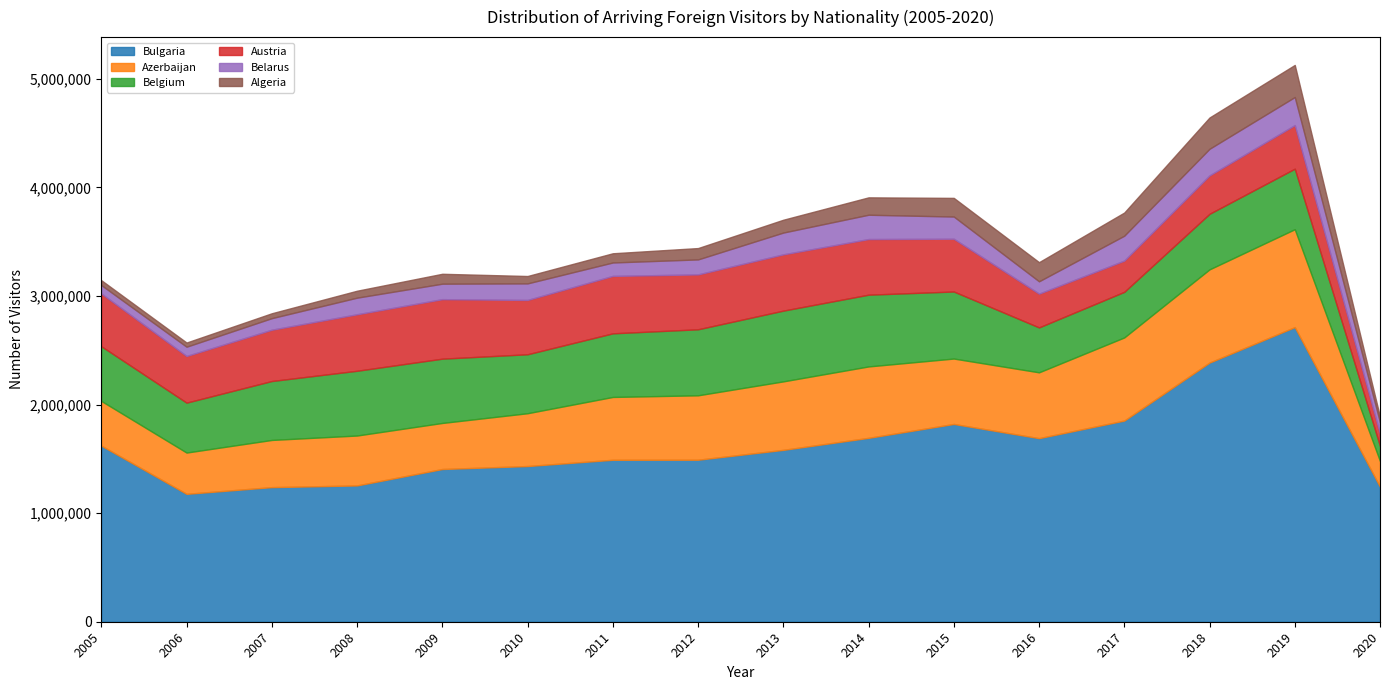

At how many categories does at least one series exceed 588366?

16